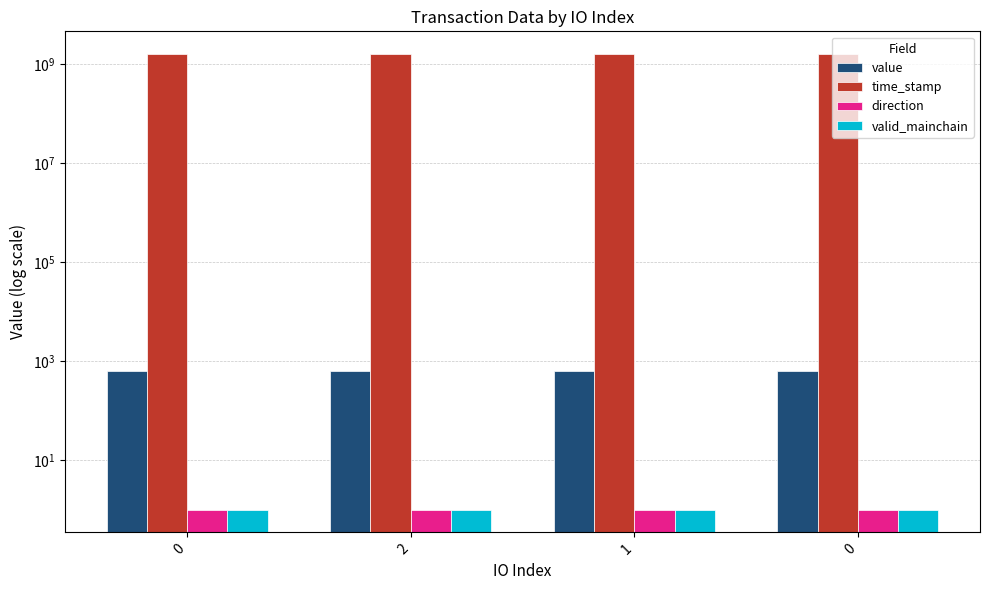

Which series changed the most between 0 and 1?

time_stamp